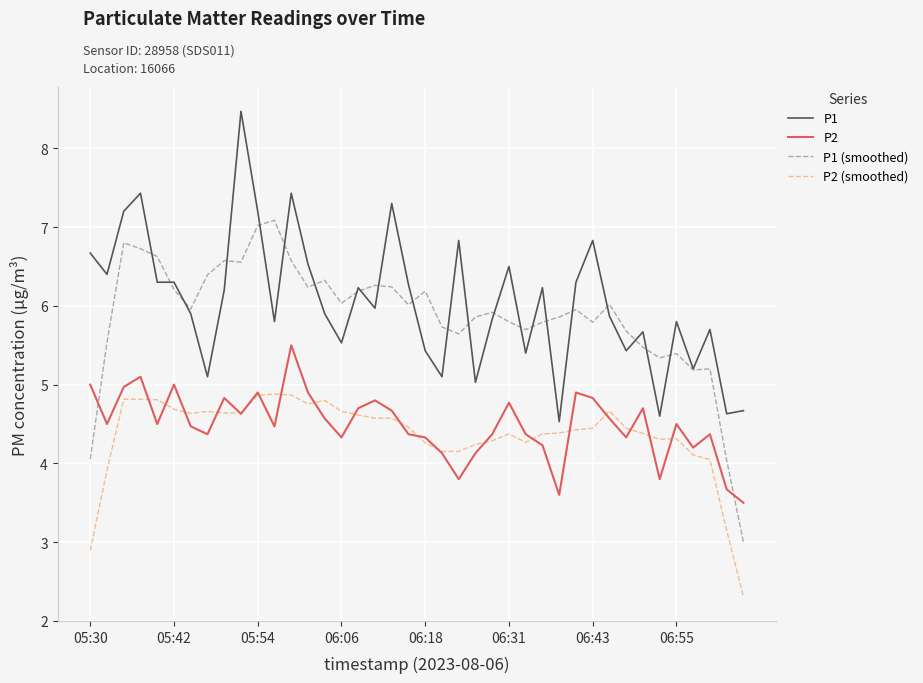

True or false: P1 (smoothed) and P2 (smoothed) cross at least once.

False